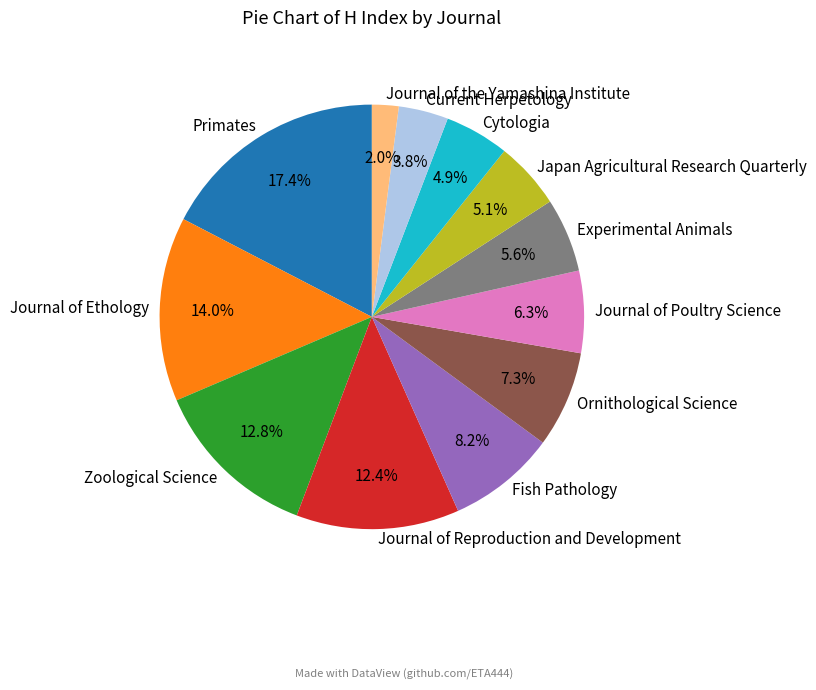

To the nearest percent, what is the combined percentage of Ornithological Science and Journal of the Yamashina Institute?

9%